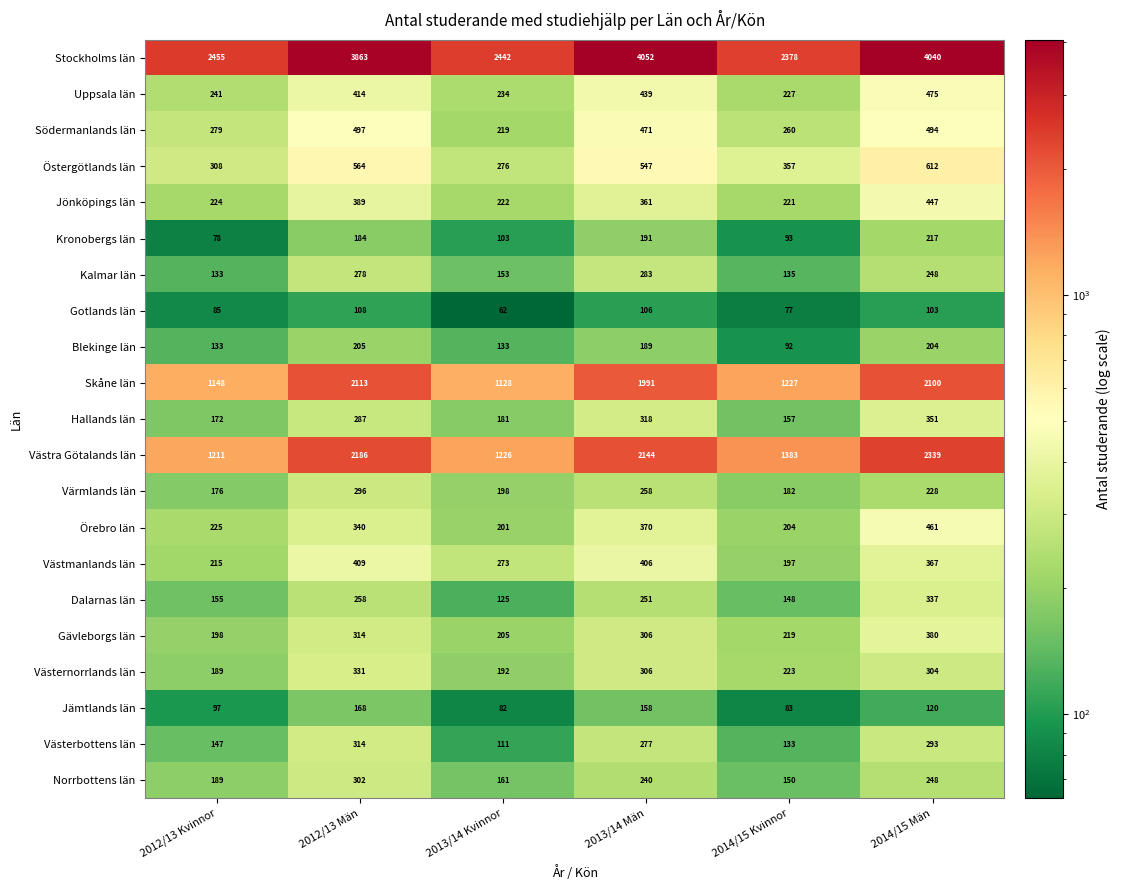

What is the sum of all Västerbottens län values?

1275